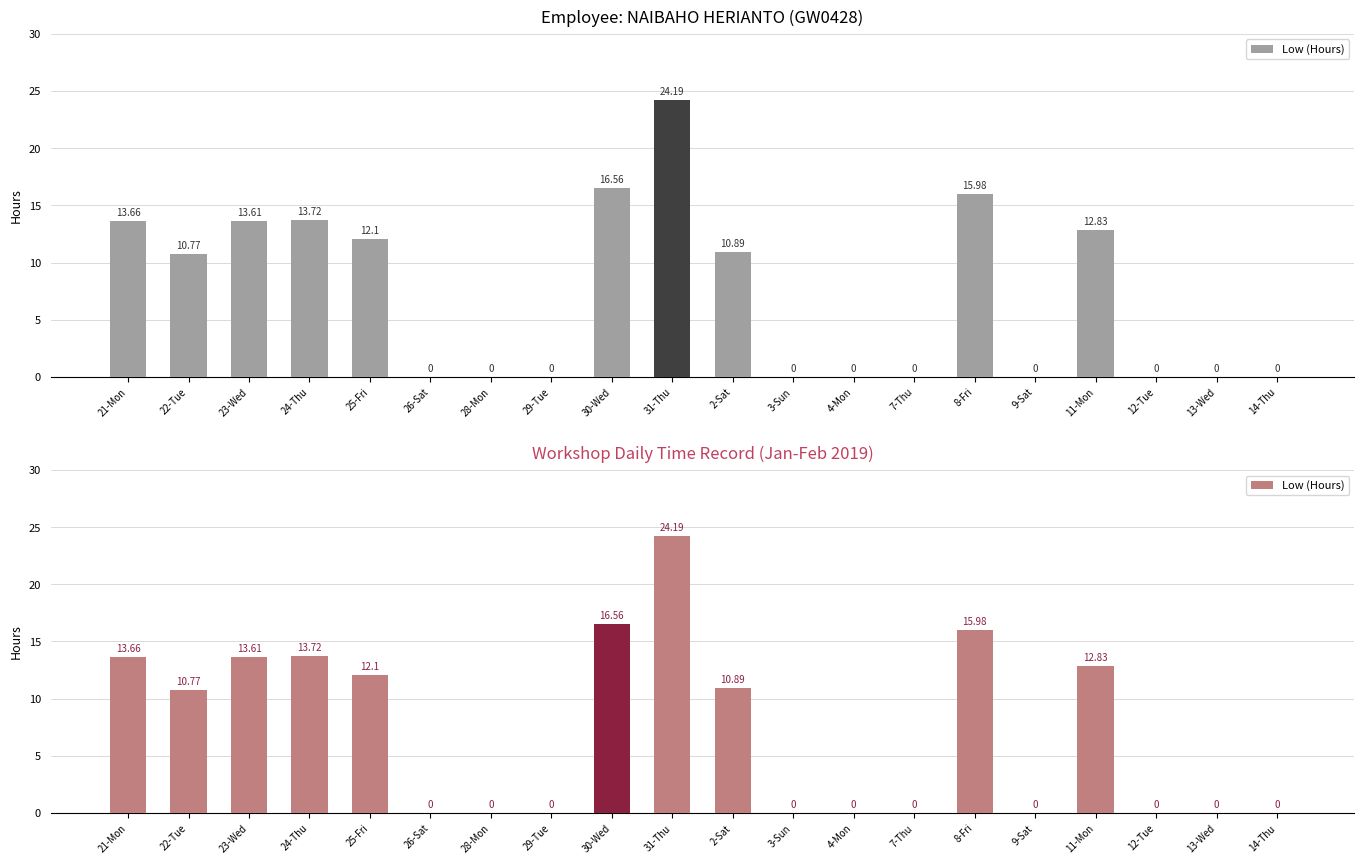

List the labels in order of value, smallest first.

26-Sat, 28-Mon, 29-Tue, 3-Sun, 4-Mon, 7-Thu, 9-Sat, 12-Tue, 13-Wed, 14-Thu, 22-Tue, 2-Sat, 25-Fri, 11-Mon, 23-Wed, 21-Mon, 24-Thu, 8-Fri, 30-Wed, 31-Thu